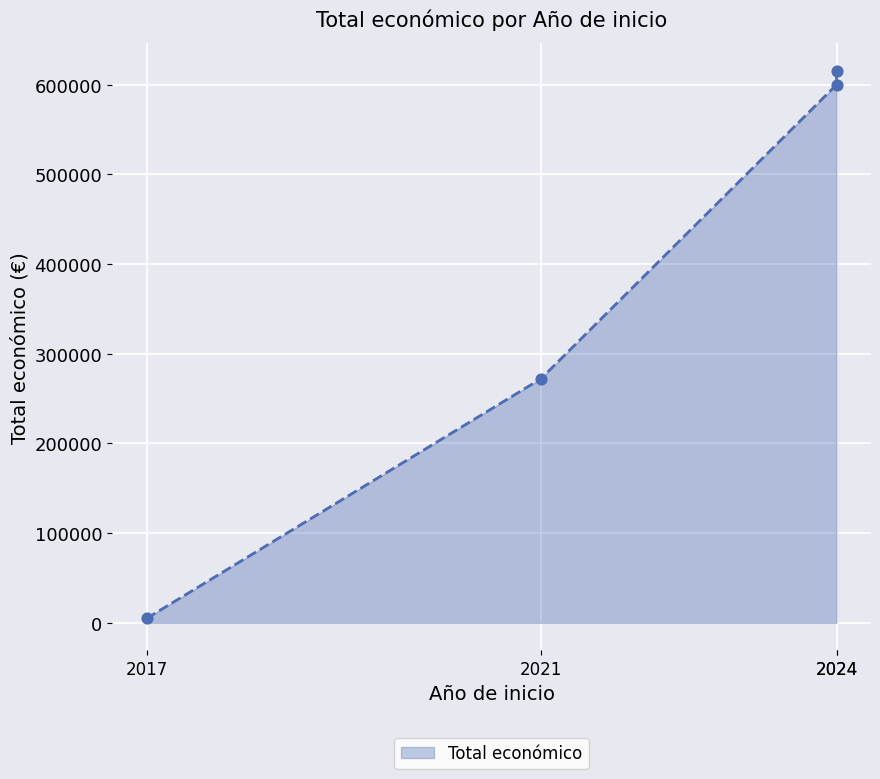

Which has a higher value, 2021 or 2024?

2024